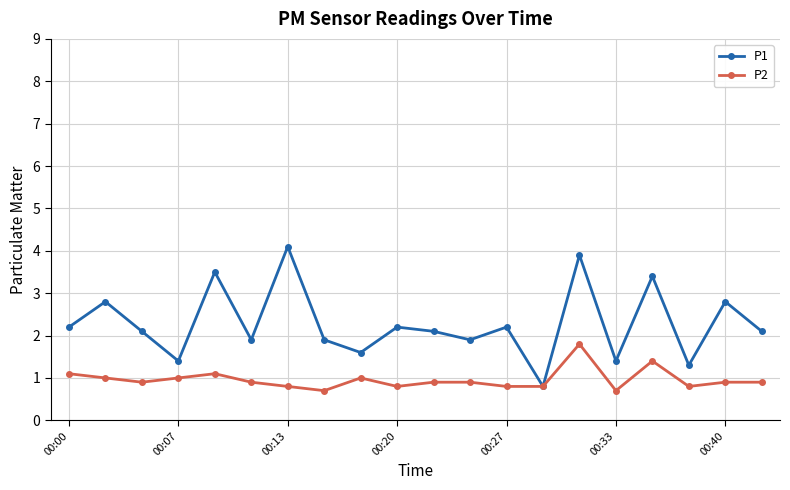

Which series has the widest spread of values?

P1